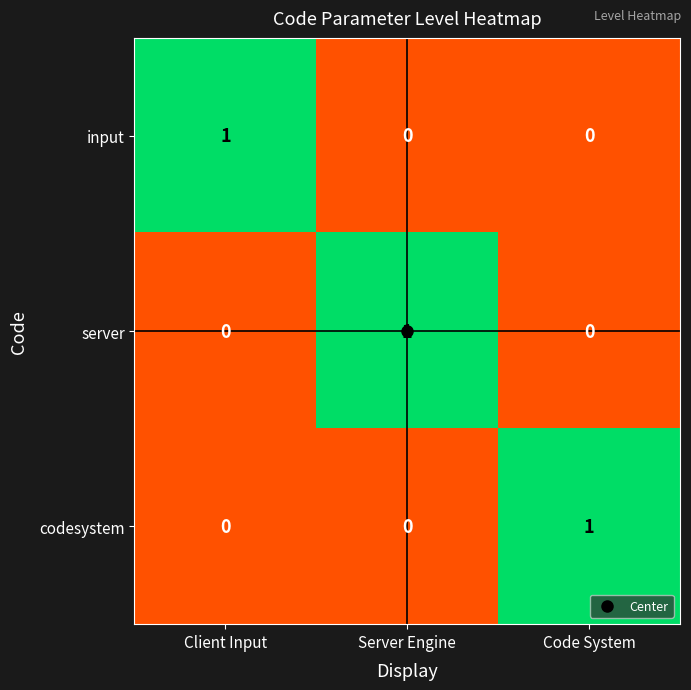

The input series shows 1 at Client Input. True or false?

True